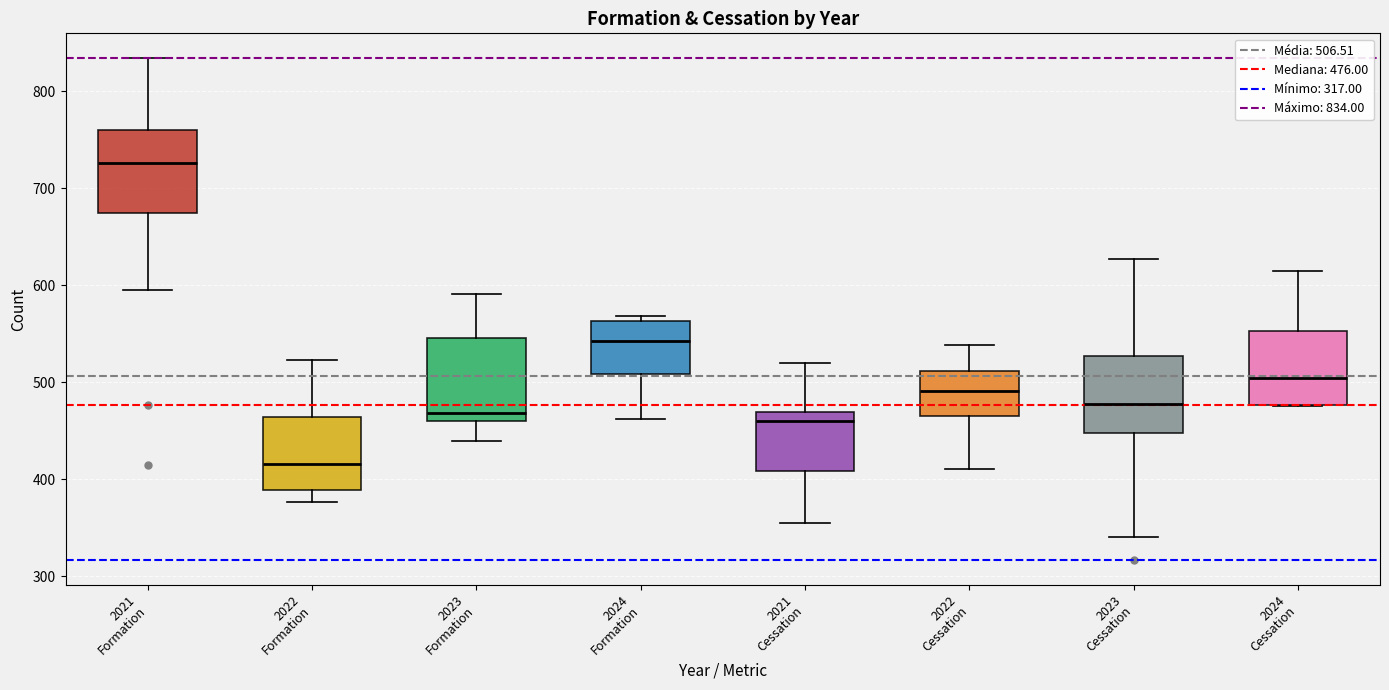

Which box's median line is the lowest?

2022 Formation